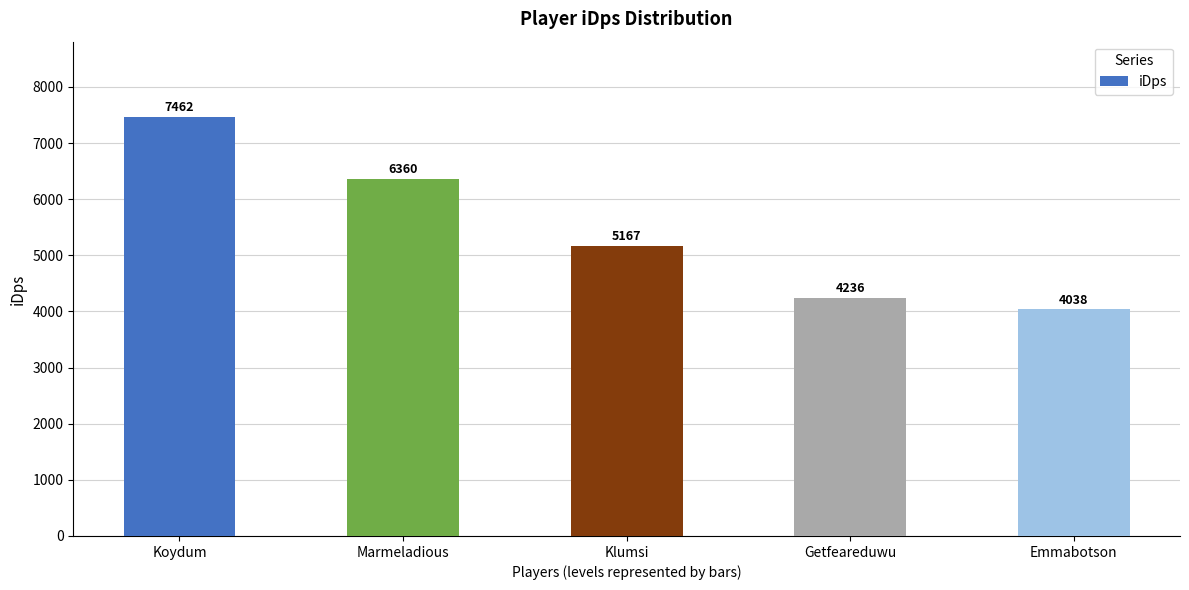

What position from the right is Emmabotson?

1